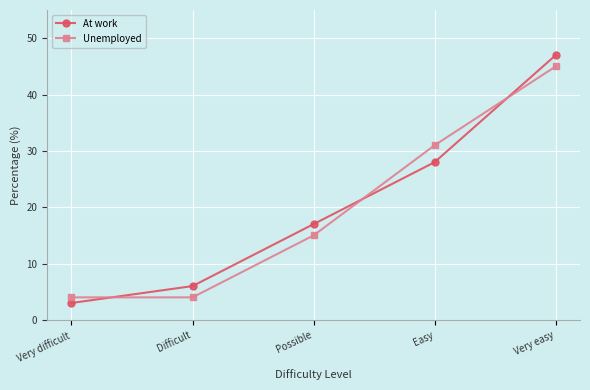

At how many categories does at least one series exceed 9?

3